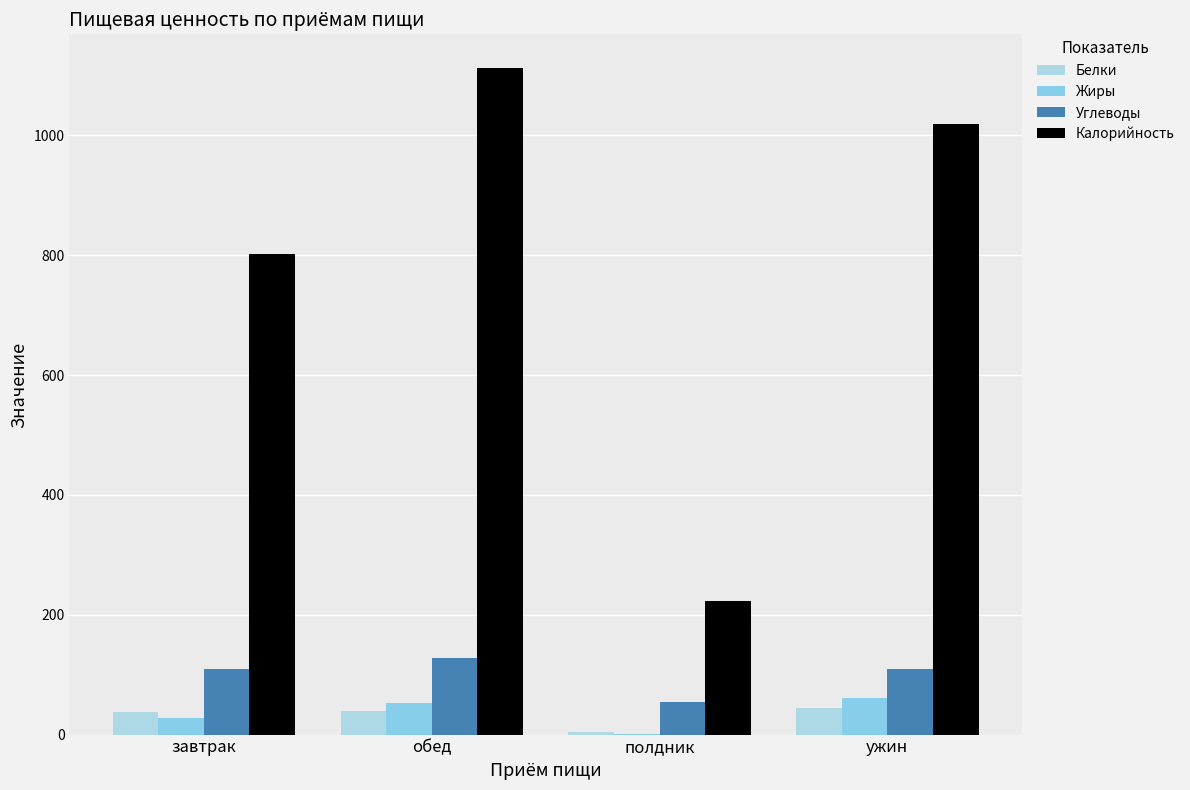

Reading left to right, extract all data points from this chart.

Белки: 38.3	39.9	3.8	43.8
Жиры: 27.9	51.9	0.2	60.9
Углеводы: 110.2	128.4	54.5	109.3
Калорийность: 802.5	1113.1	222.5	1019.1